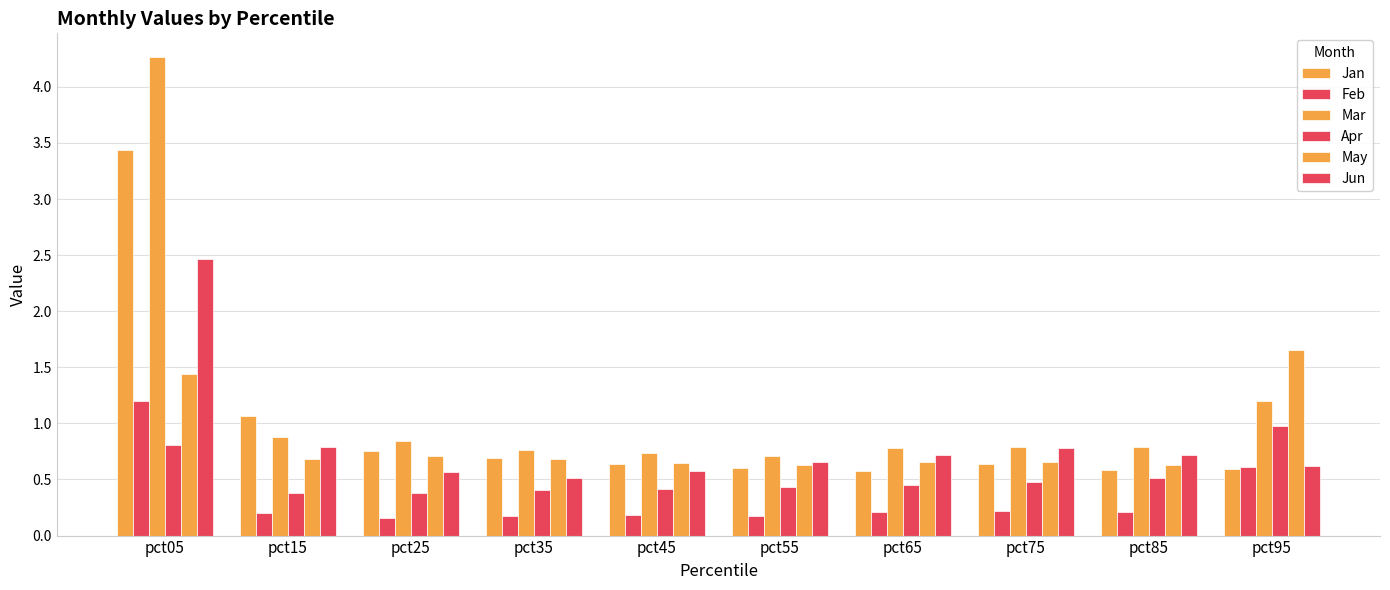

List the series in order of their peak value, lowest first.

Apr, Feb, May, Jun, Jan, Mar